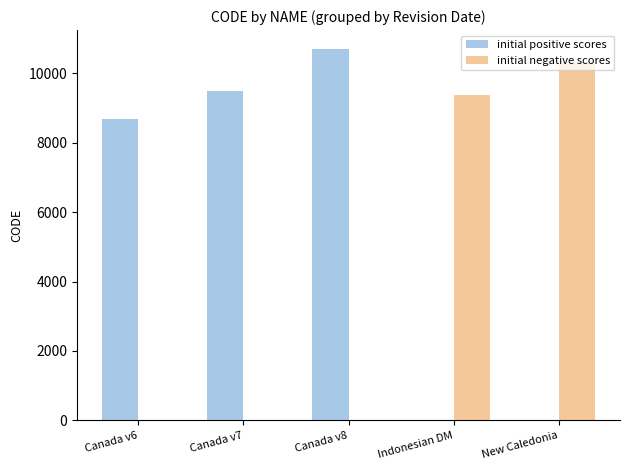

Count the number of categories in the chart.

5